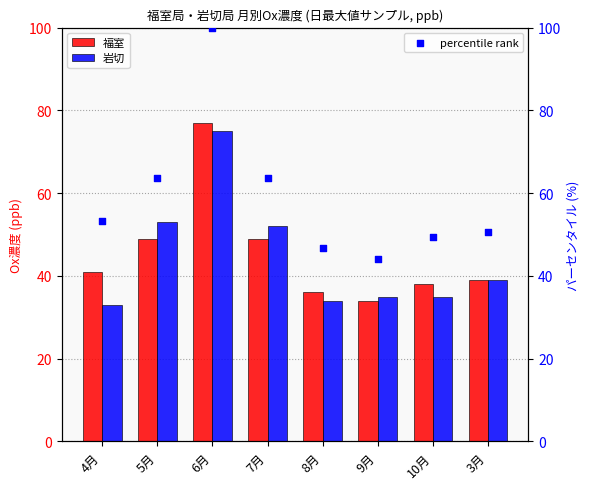

At which category is the sum across all series the highest?

6月